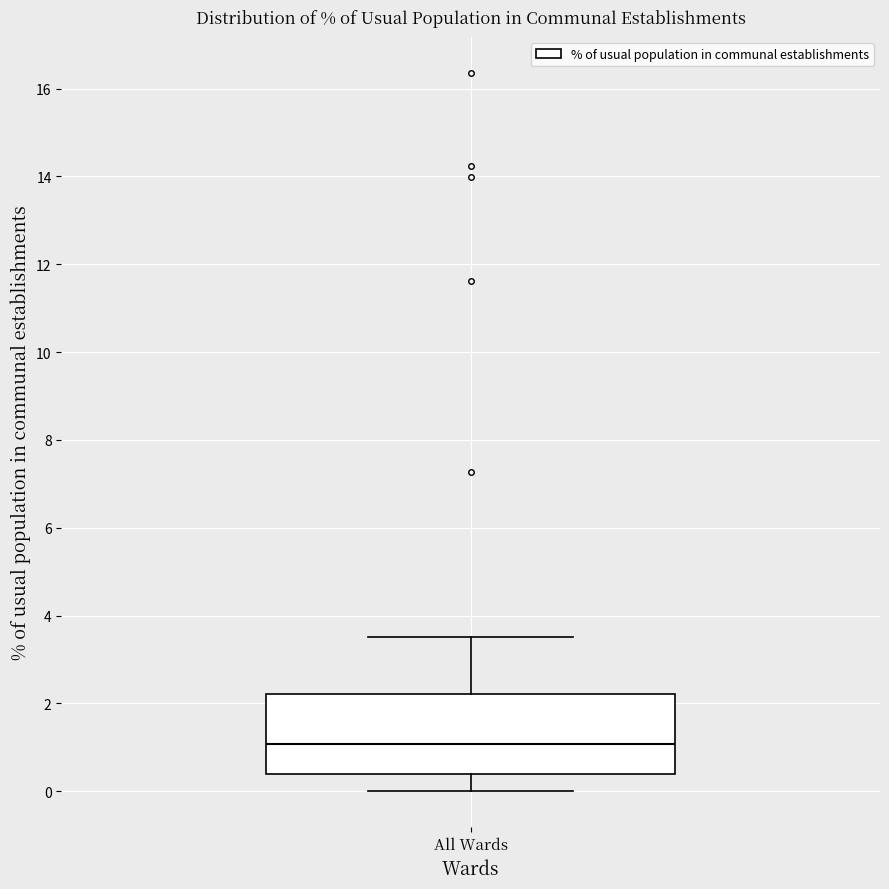

Transcribe this box plot: give where the median line is, the range the box spans, and where the two whiskers end, as read against the y-axis. The values are not printed on the chart, so give them approximately, as read against the axis.

median 1.0, box 0.4 to 2.2, whiskers 0.0 to 3.6